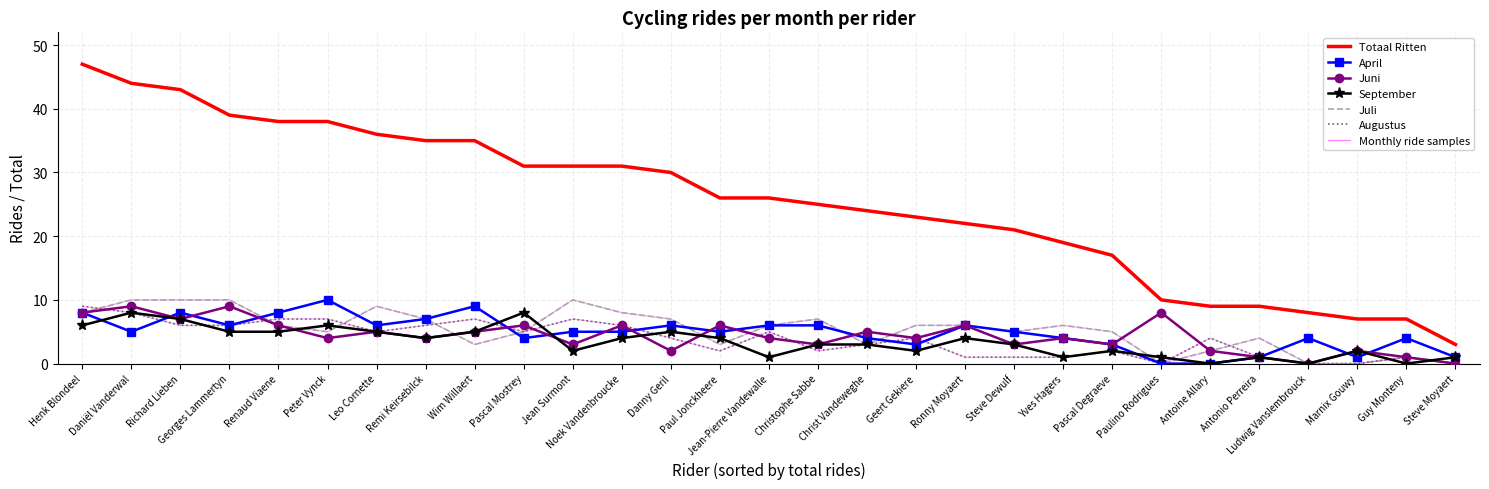

What is the total value across all series at Marnix Gouwy?

12